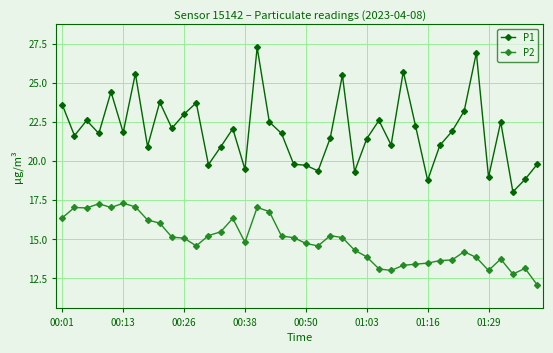

True or false: P1 has more than 1 interior local peaks.

True